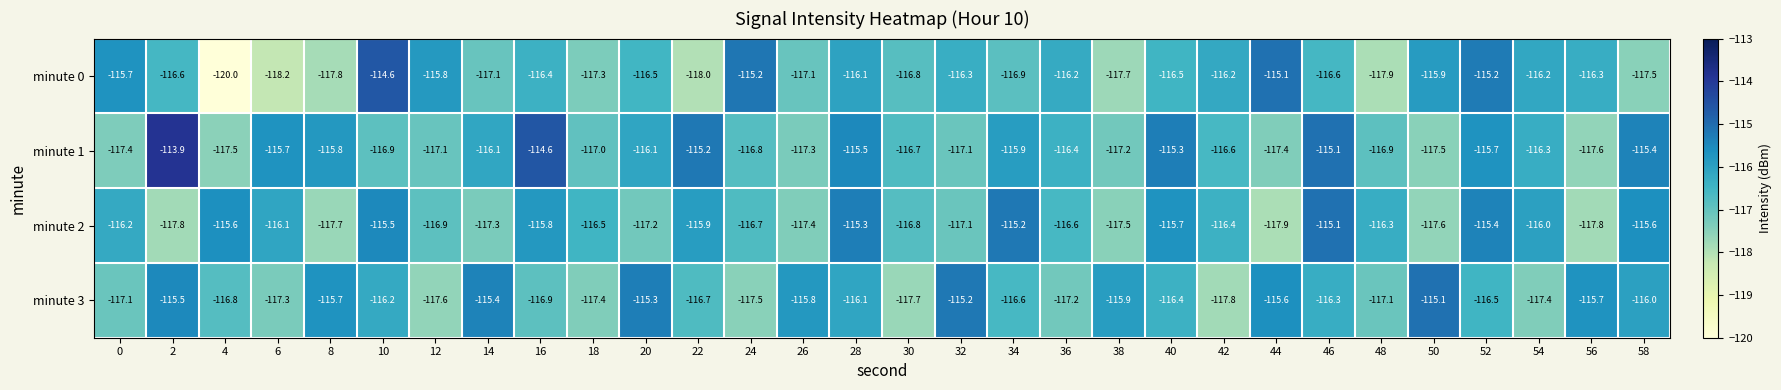

Is the value of minute 1 at 24 greater than the value of minute 0 at 14?

Yes